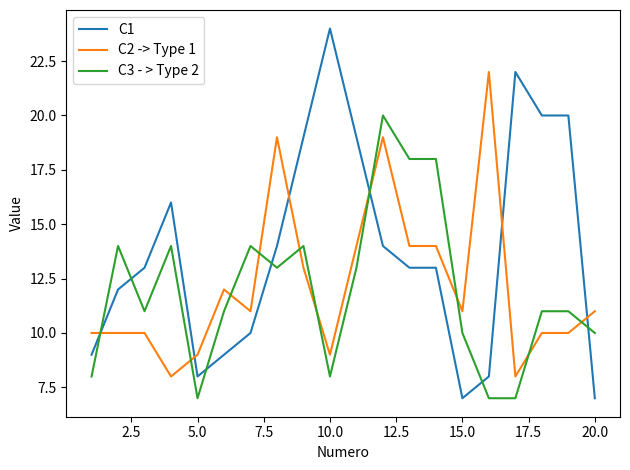

How many intersections are there between C2 -> Type 1 and C3 - > Type 2?

10